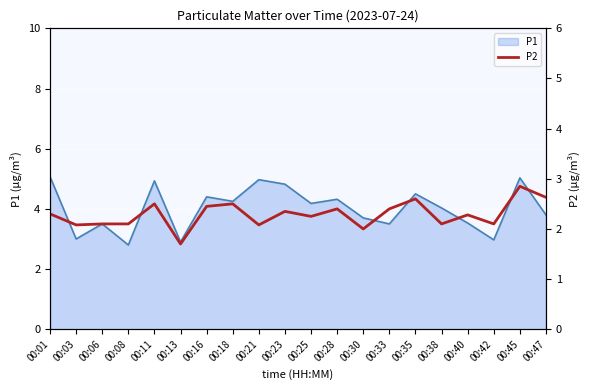

Rank the categories by value from lowest to highest.

00:13, 00:30, 00:03, 00:21, 00:06, 00:08, 00:38, 00:42, 00:25, 00:40, 00:01, 00:23, 00:28, 00:33, 00:16, 00:11, 00:18, 00:35, 00:47, 00:45